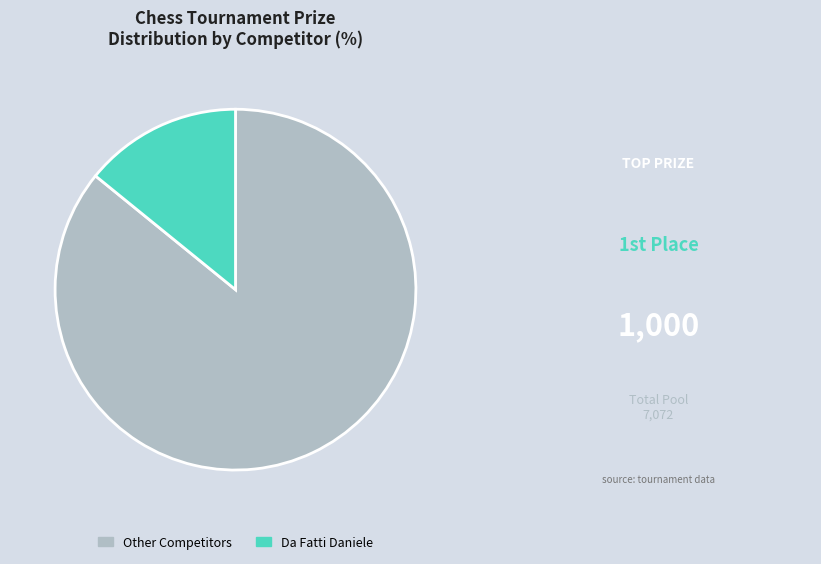

What is the largest slice in the pie chart?

Other Competitors